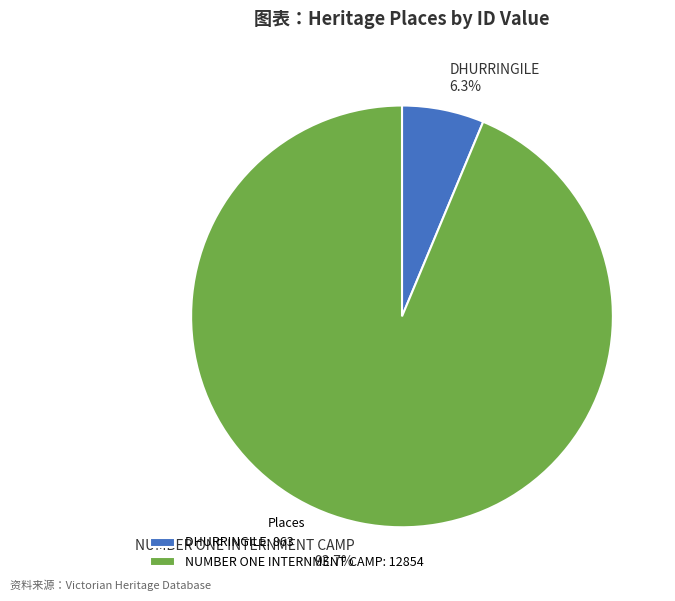

Which slice is the smallest?

DHURRINGILE